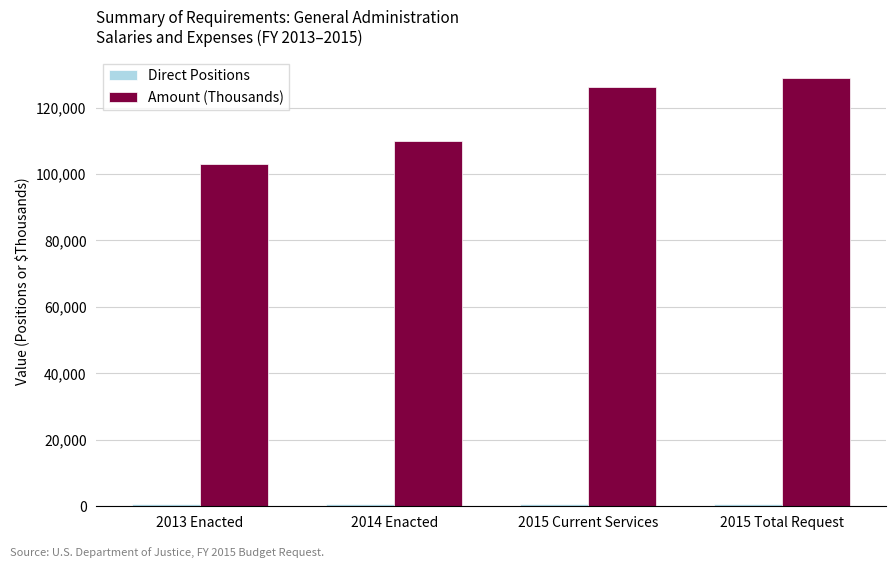

How many groups of bars are there?

4